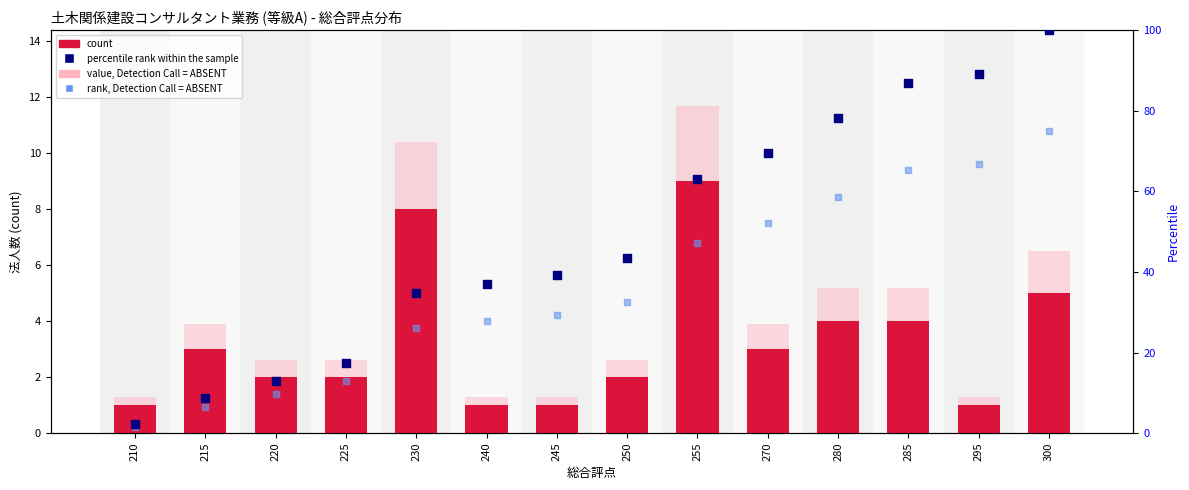

Which series has the largest total across all categories?

percentile rank within the sample